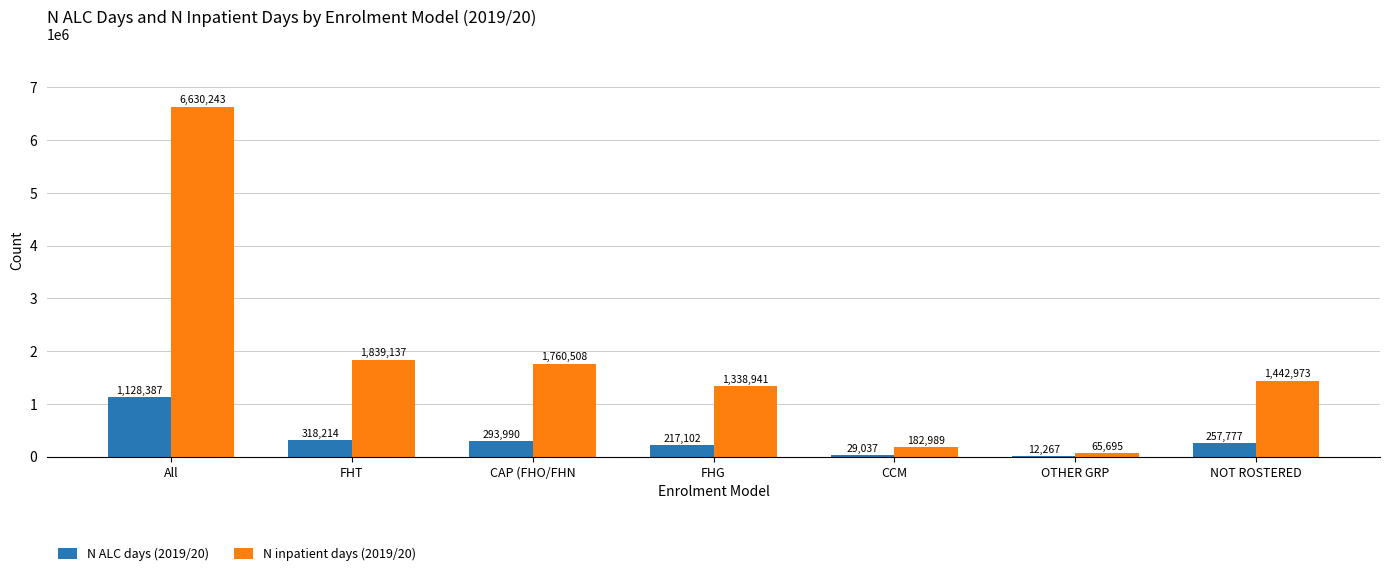

Count the number of categories in the chart.

7